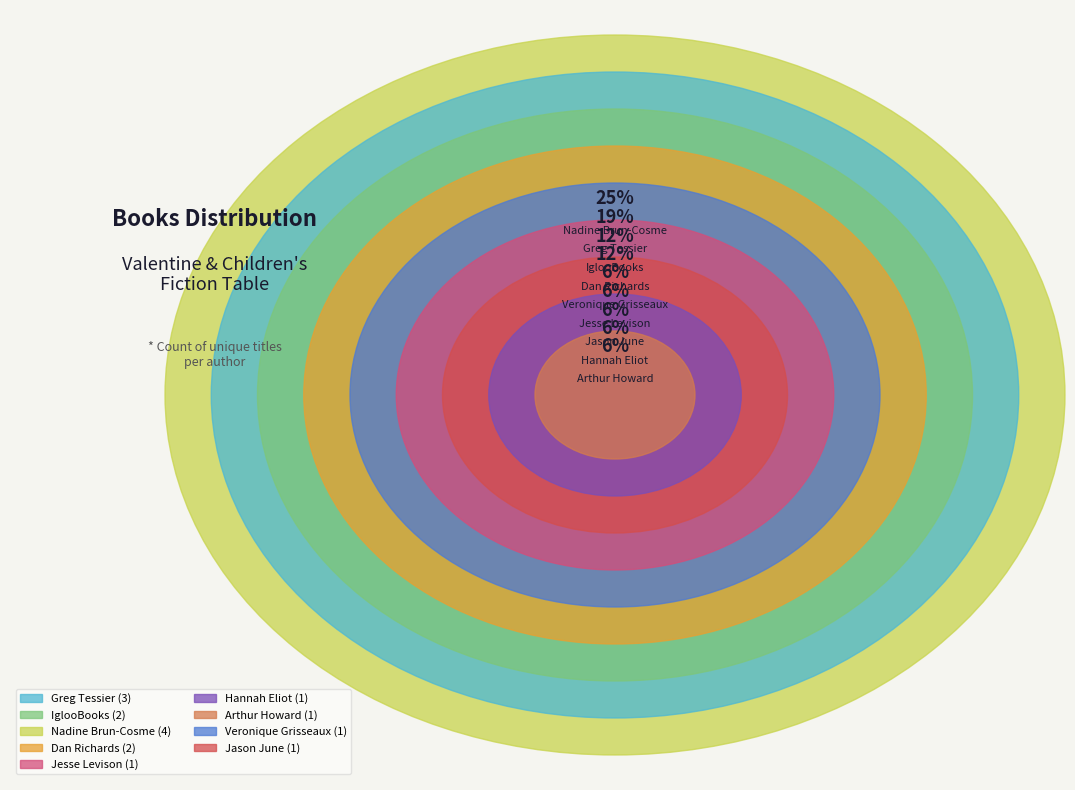

Is it true that Nadine Brun-Cosme is 25% of the pie?

True